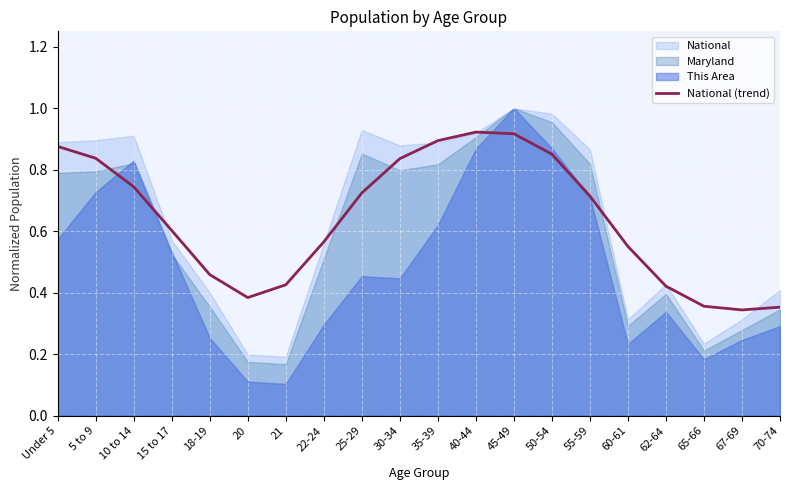

The National (trend) series shows 0.6 at 21. True or false?

False